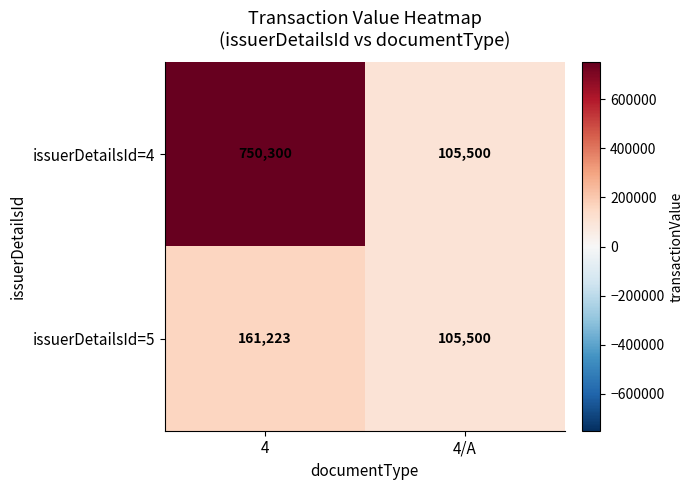

What is the smallest value displayed?

105500